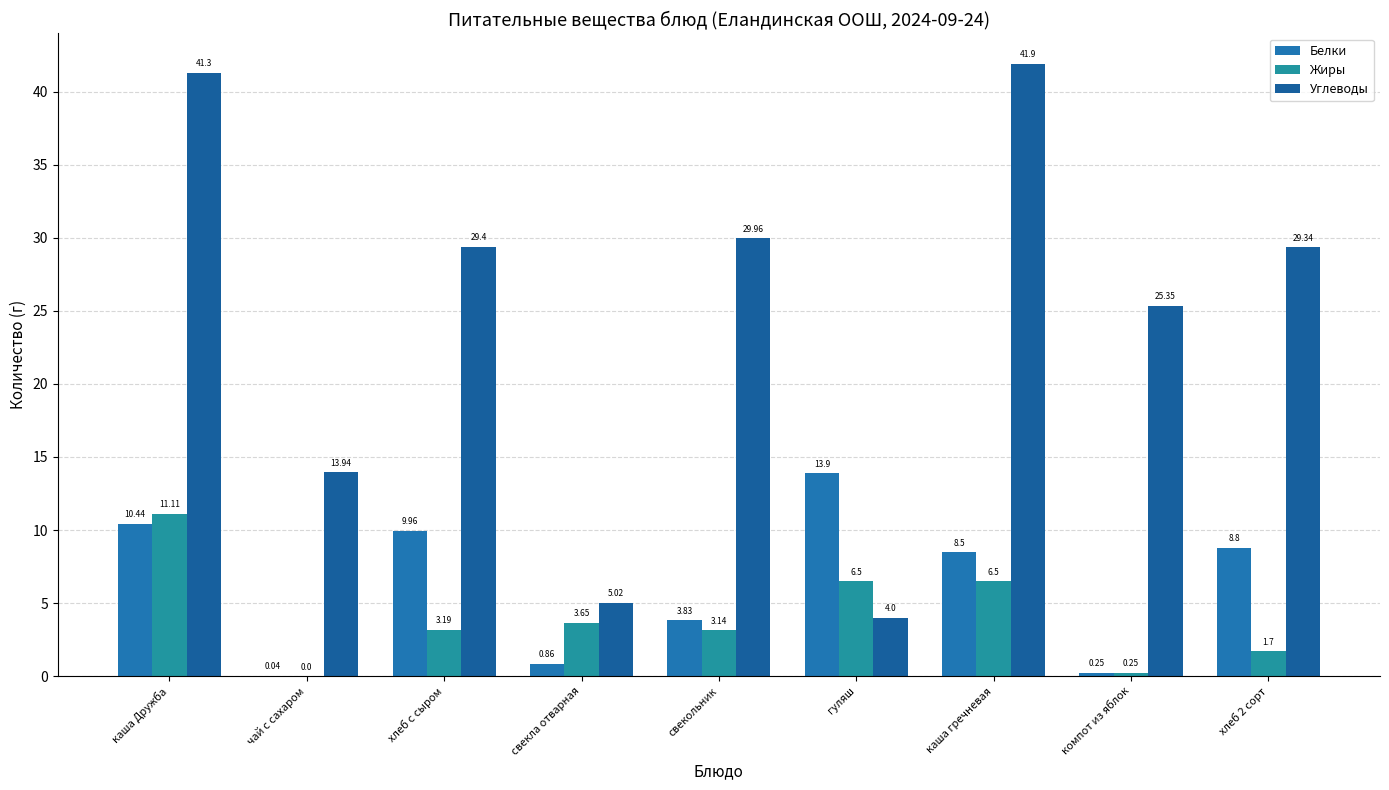

Which series changed the most between каша Дружба and свекла отварная?

Углеводы